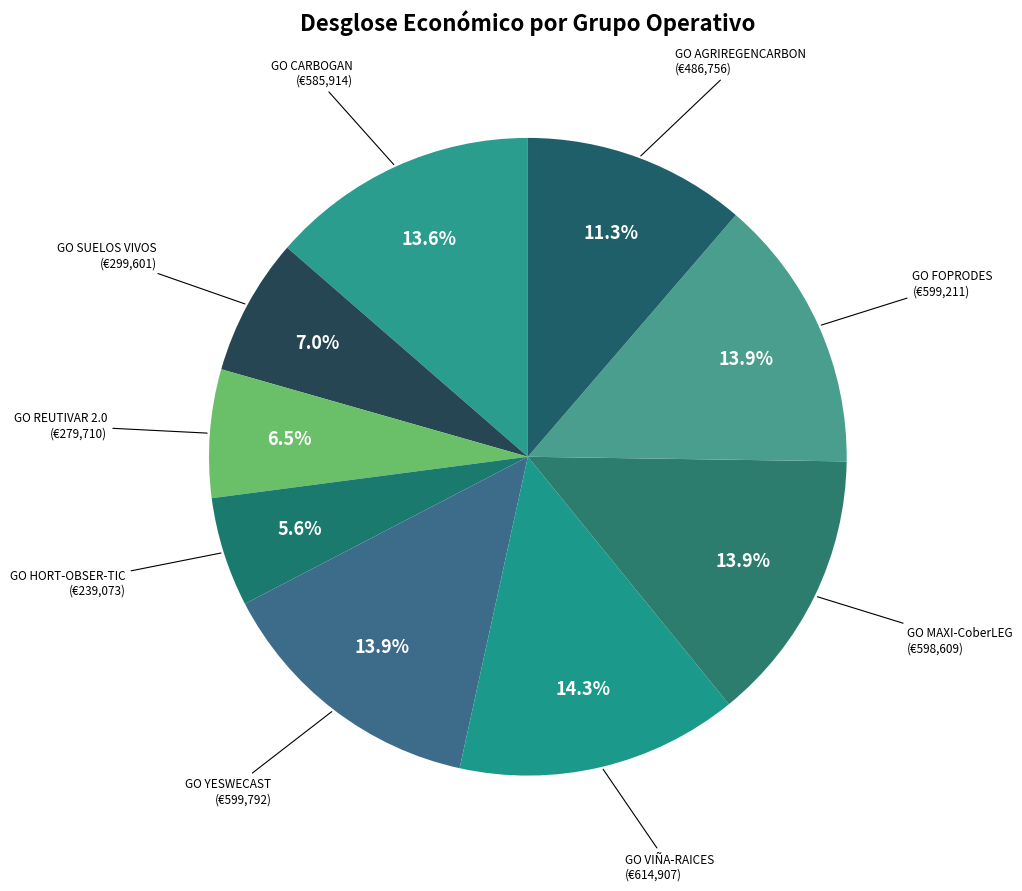

Is there any slice that represents more than half of the pie?

No